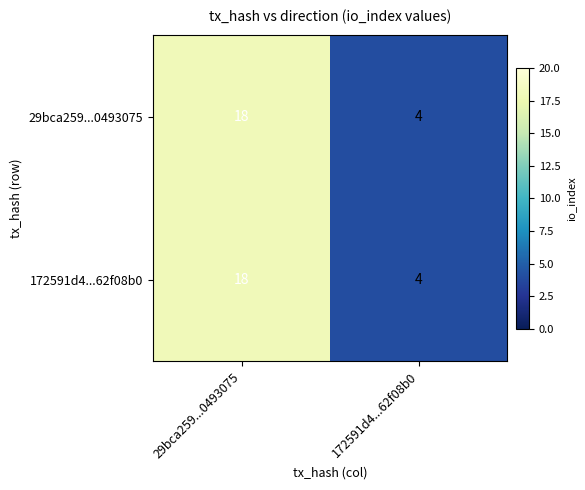

At which category is the sum across all series the highest?

29bca259...0493075